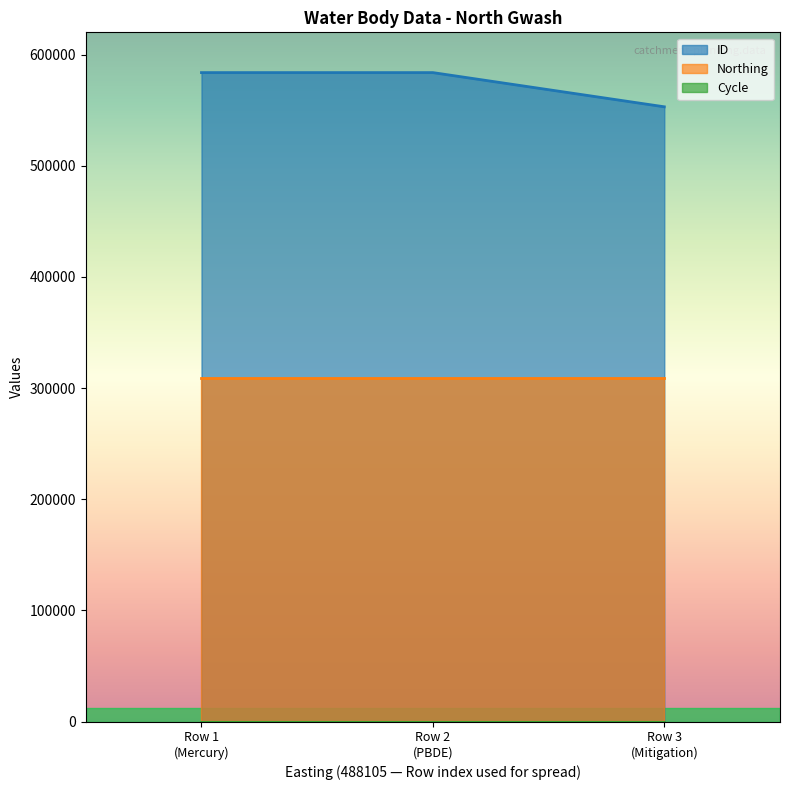

The ID series shows 152233 at 488105. True or false?

False